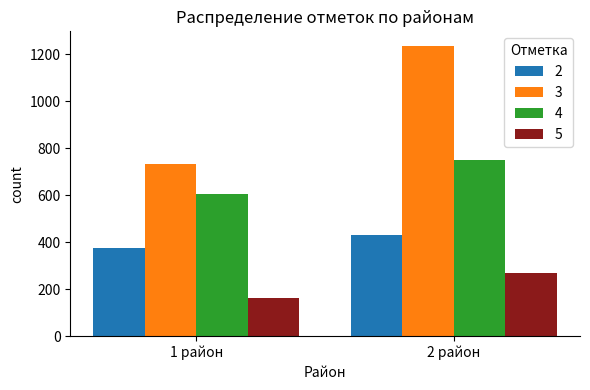

List the series in order of their peak value, highest first.

3, 4, 2, 5